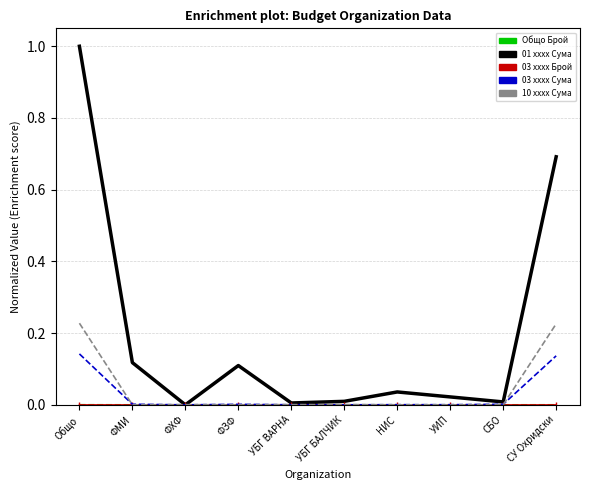

Which series has the largest range (max minus min)?

01 xxxx Сума